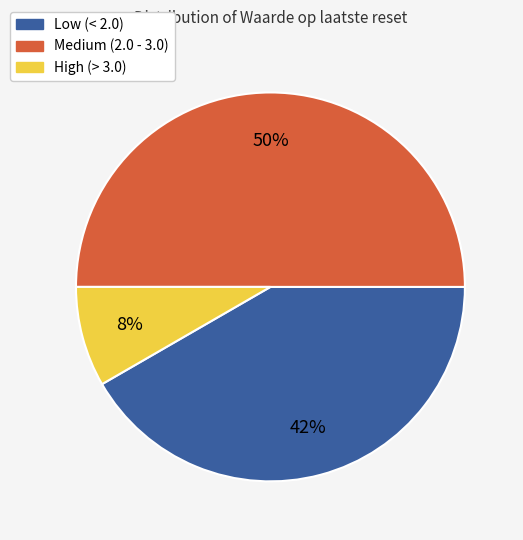

To the nearest percent, what is the average slice percentage?

33%